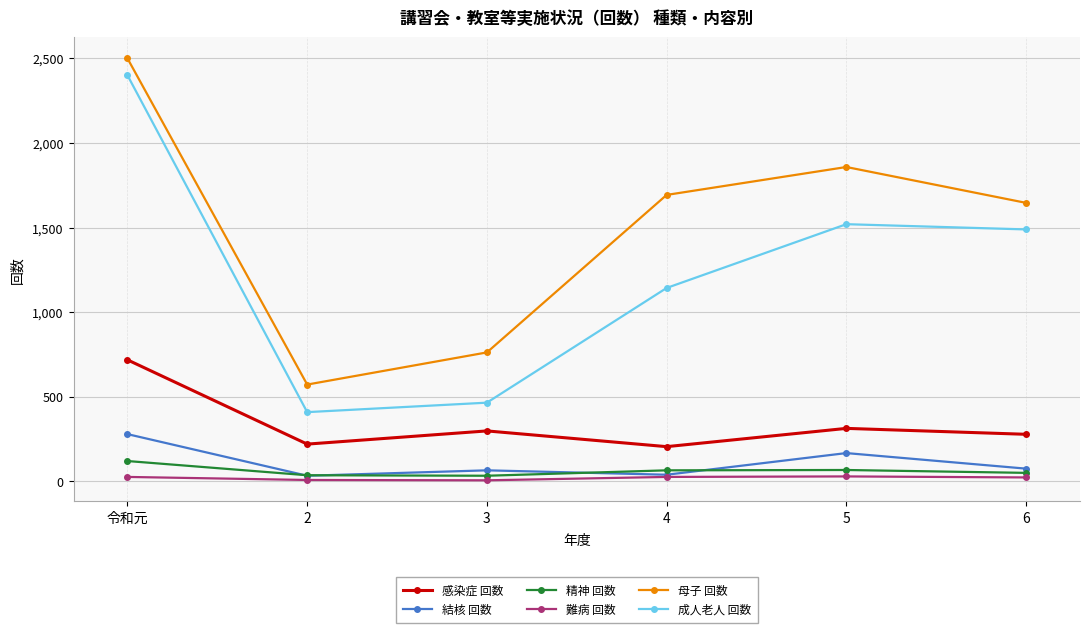

True or false: 精神 回数 has a value of 65 at 4.

True